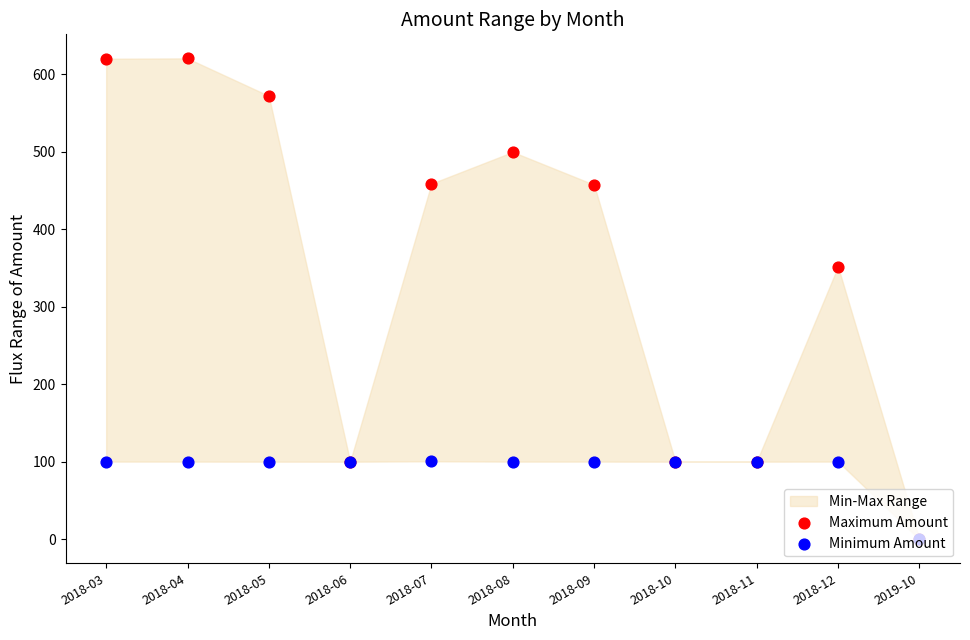

Which series reaches the maximum Y coordinate?

Maximum Amount